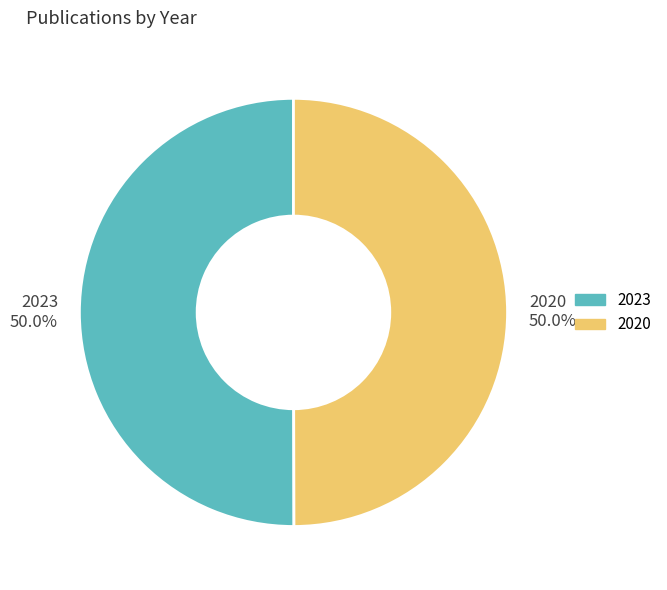

What is the total percentage of 2023 50.0% and 2020 50.0%?

100.0%